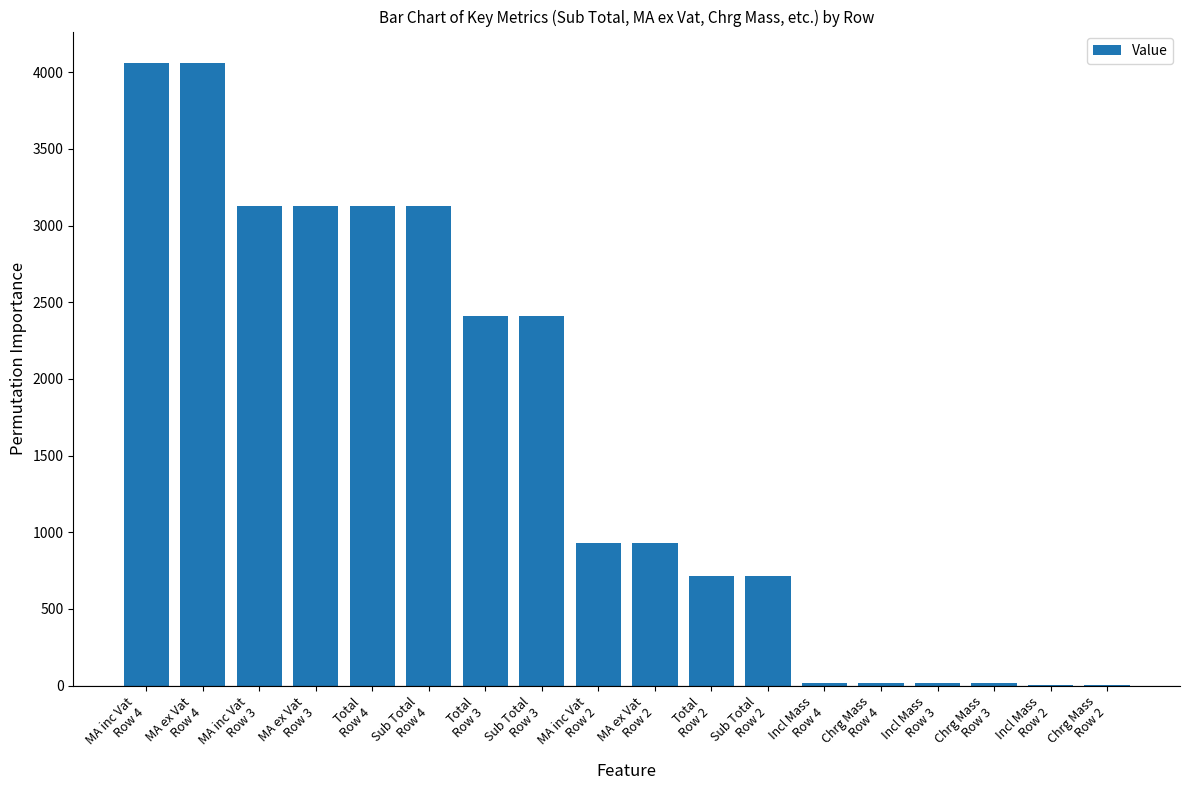

What is the sum of all values?

28823.1